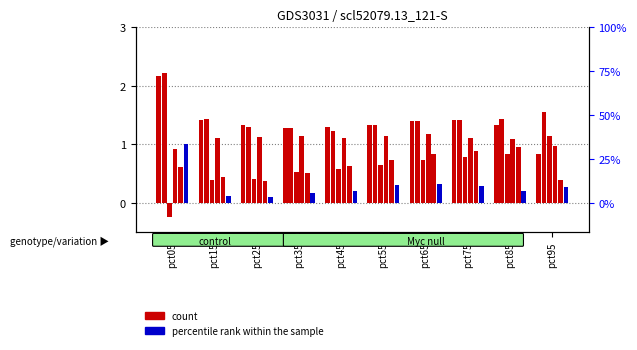

What is the maximum value shown in the chart?

2.2